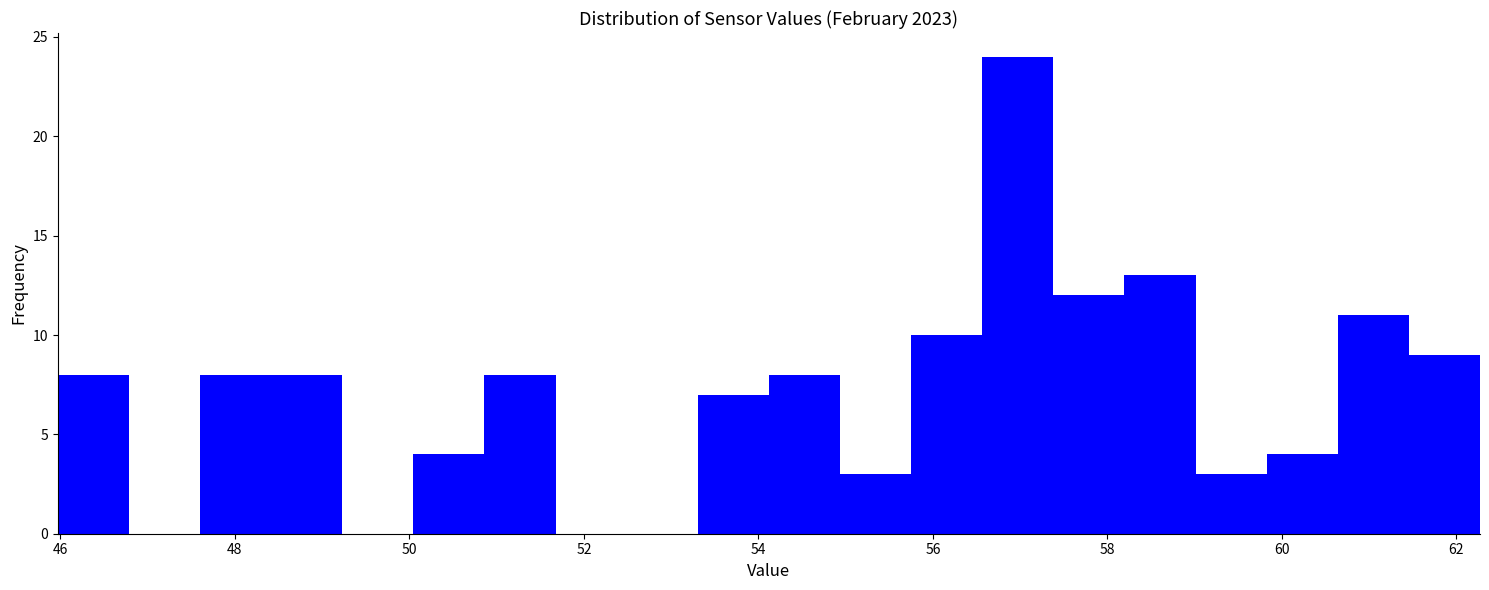

What is the height of the bar covering 50.0 to 50.8 on the x-axis? Neither the bar edges nor the heights are printed on the chart, so give them approximately, as read against the axes.

4